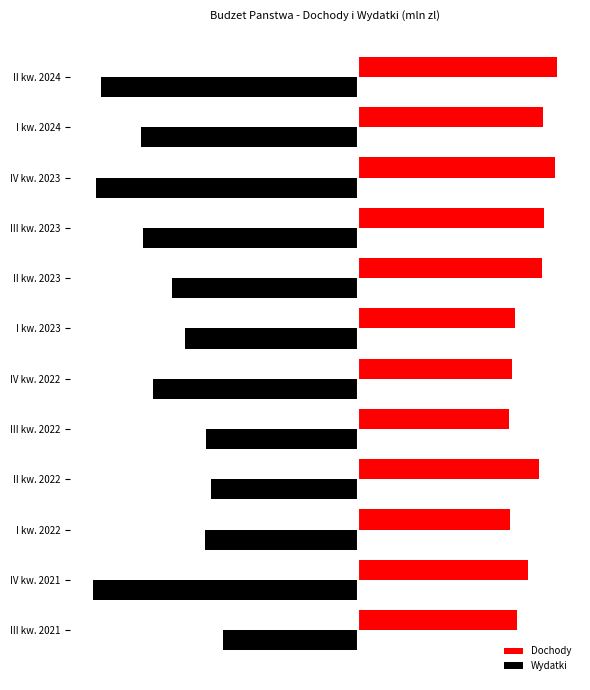

Which series has the largest range (max minus min)?

Wydatki